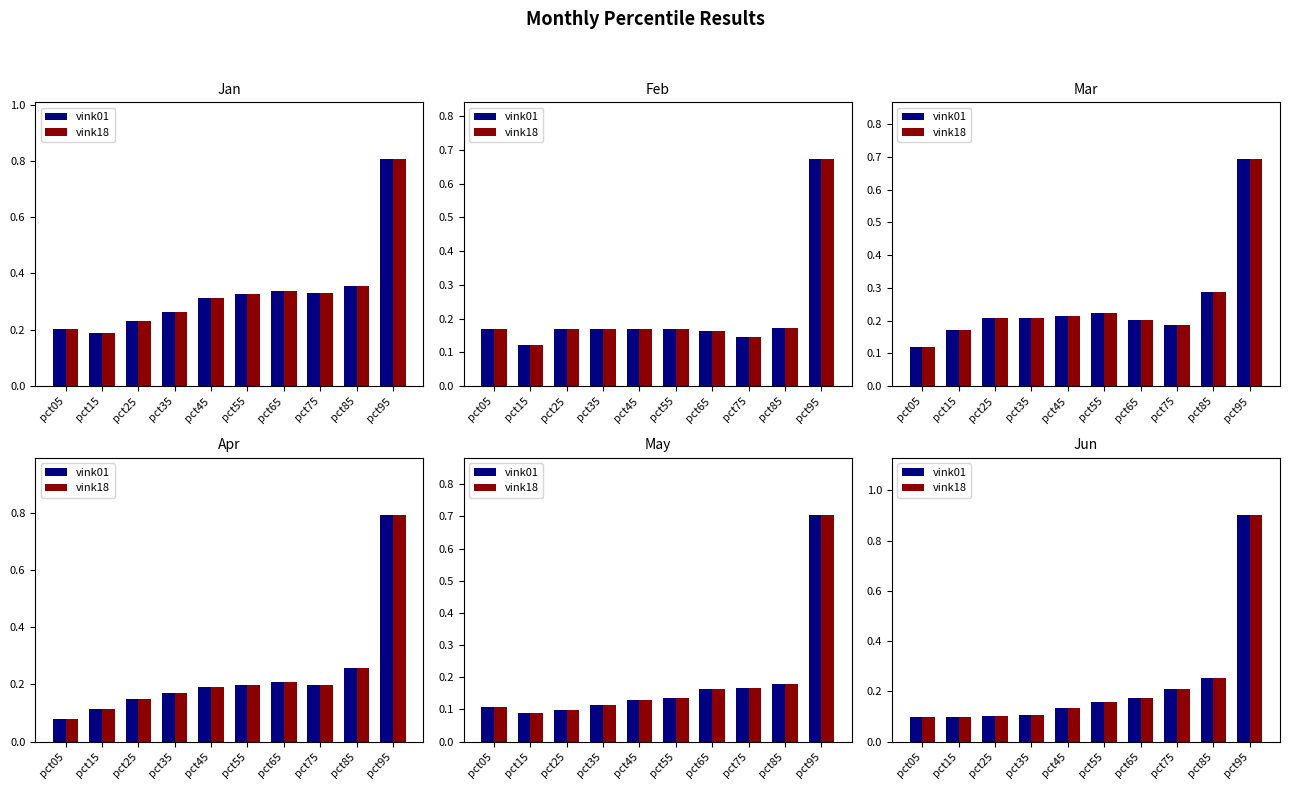

What is the sum of all vink01 values?

2.2